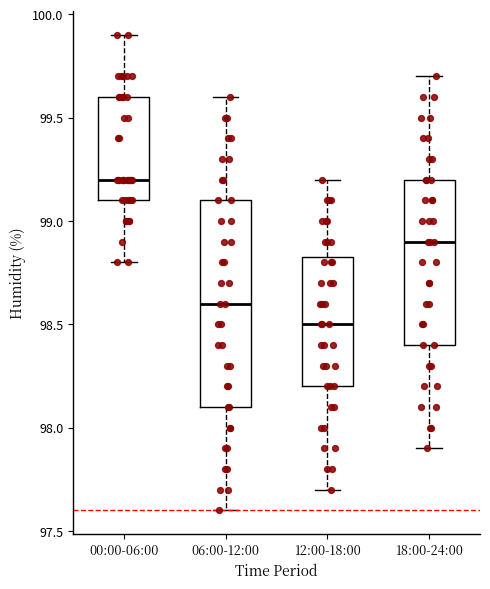

Reading left to right, read every box against the y-axis: the position of its median line, the range the box covers, and the ends of its whiskers. The values are not printed on the chart, so give them approximately, as read against the axis.

00:00-06:00: median 99.20, box 99.10 to 99.60, whiskers 98.80 to 99.90
06:00-12:00: median 98.60, box 98.10 to 99.10, whiskers 97.60 to 99.60
12:00-18:00: median 98.50, box 98.20 to 98.85, whiskers 97.70 to 99.20
18:00-24:00: median 98.90, box 98.40 to 99.20, whiskers 97.90 to 99.70